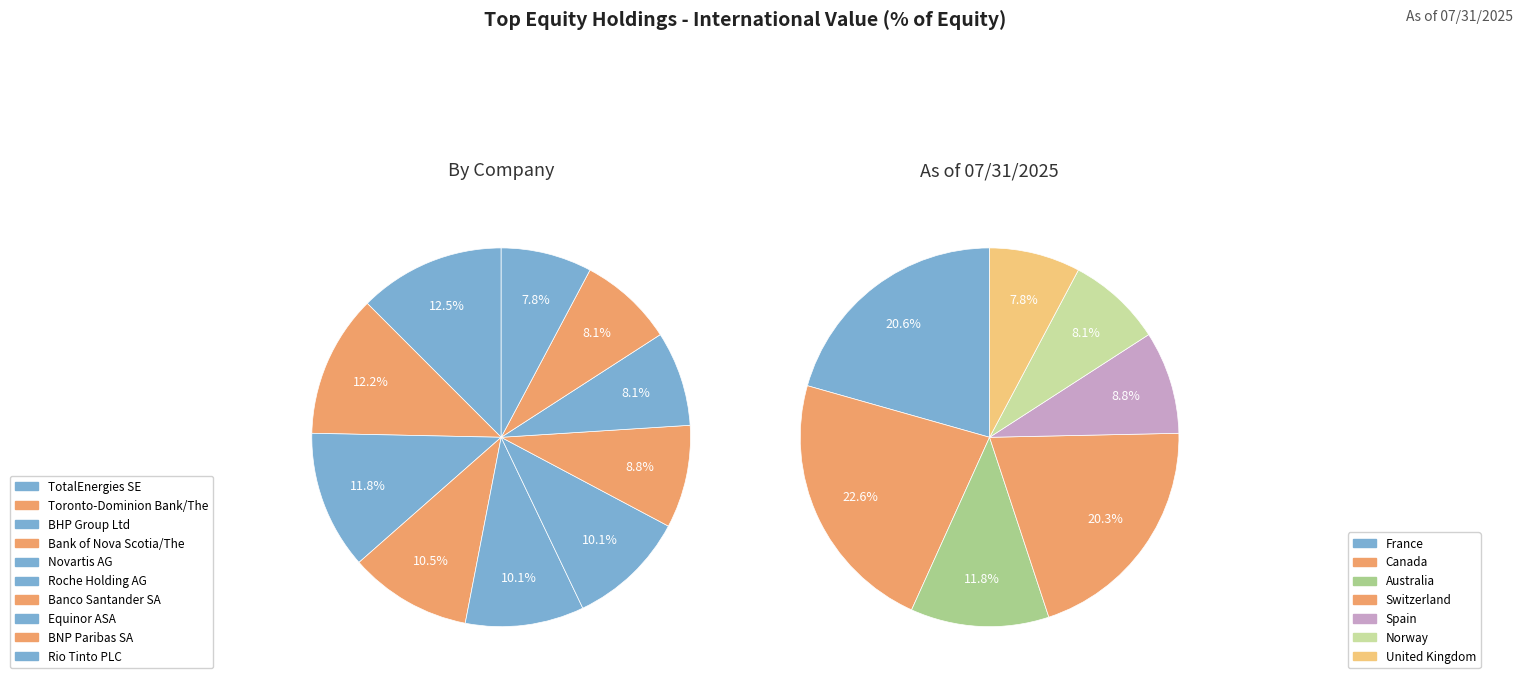

Is Toronto-Dominion Bank/The the majority of the pie?

No